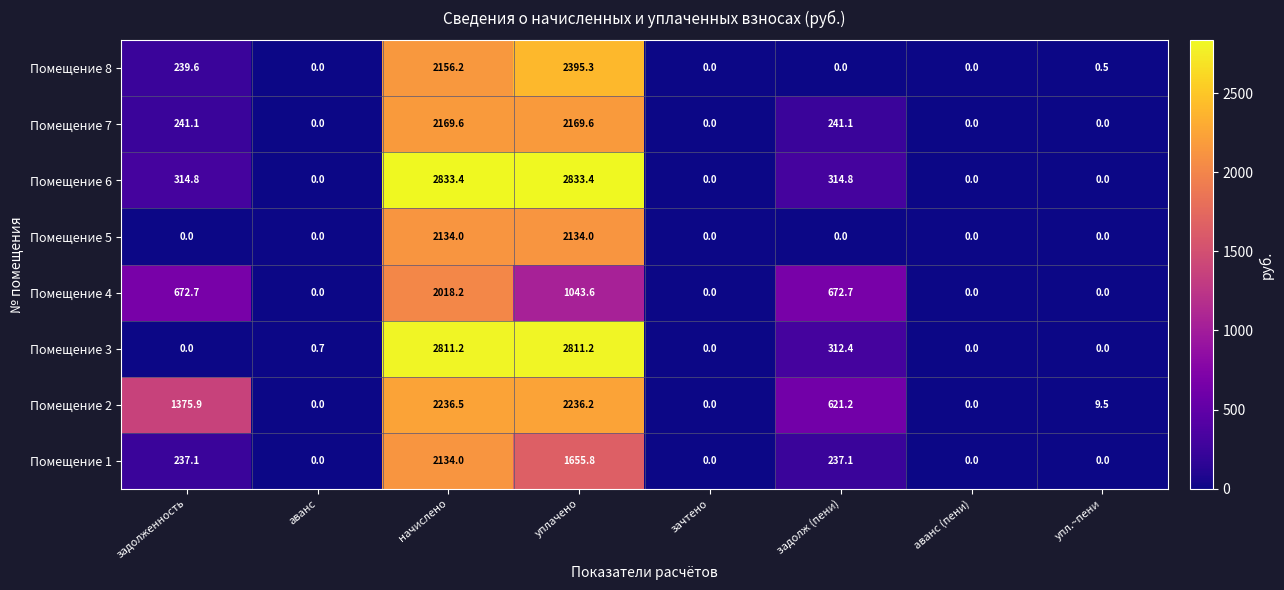

At how many categories does at least one series exceed 1566?

2